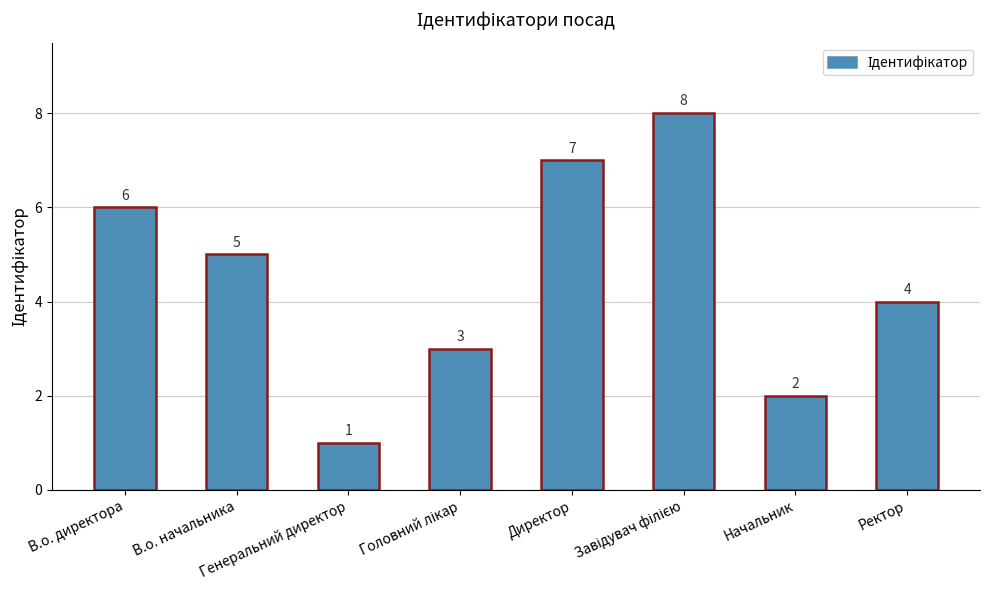

What is the value of the 4th bar from the left?

3